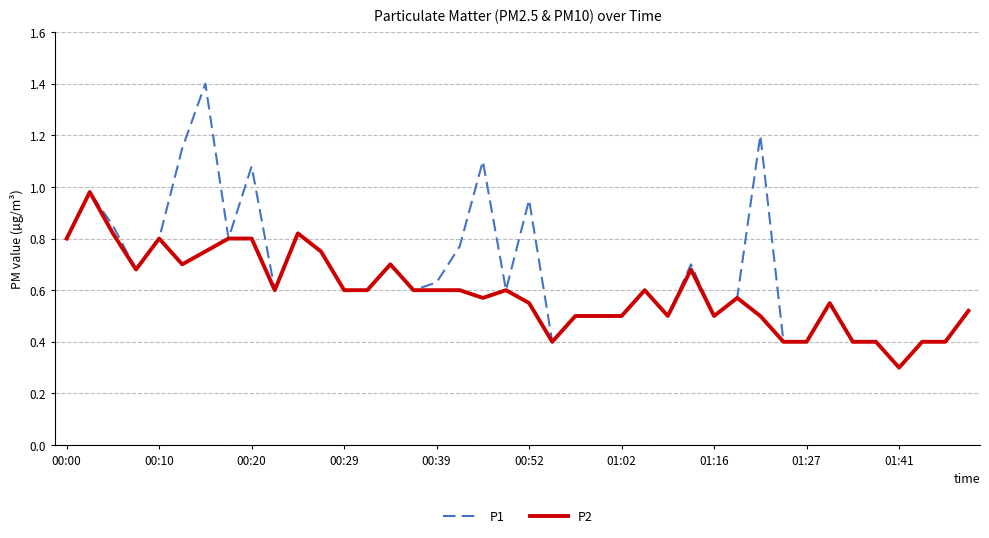

Which series has the widest spread of values?

P1